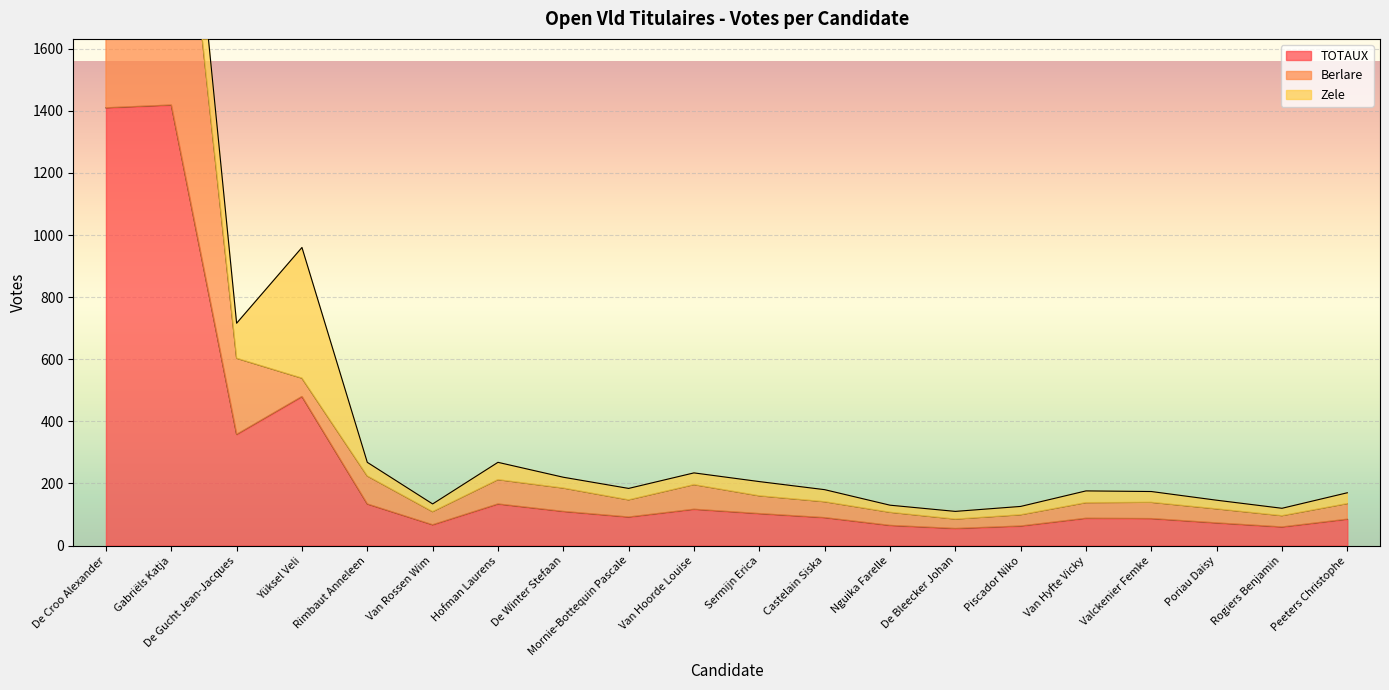

What is the difference between the maximum and second lowest values in the TOTAUX series?

1359